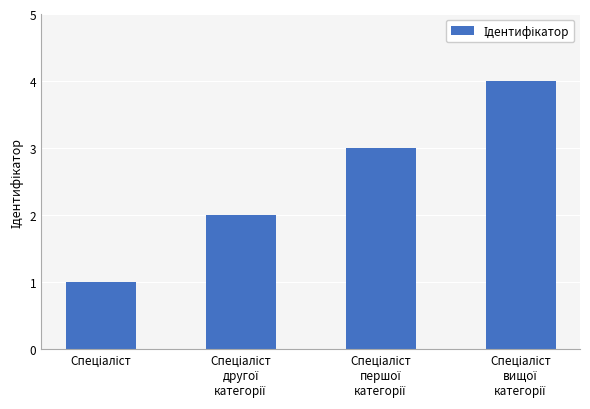

What is the greatest value displayed?

4